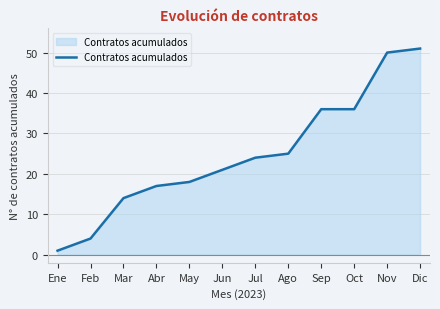

True or false: the data has more than 1 interior local peaks.

False